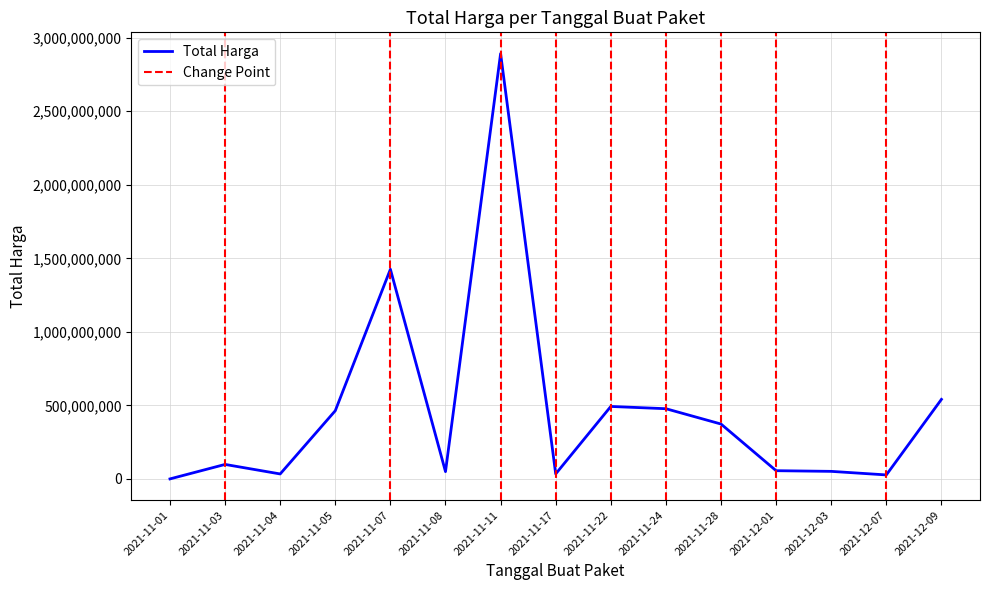

Rank the categories by value from highest to lowest.

2021-11-11, 2021-11-07, 2021-12-09, 2021-11-22, 2021-11-24, 2021-11-05, 2021-11-28, 2021-11-03, 2021-12-01, 2021-12-03, 2021-11-08, 2021-11-17, 2021-11-04, 2021-12-07, 2021-11-01